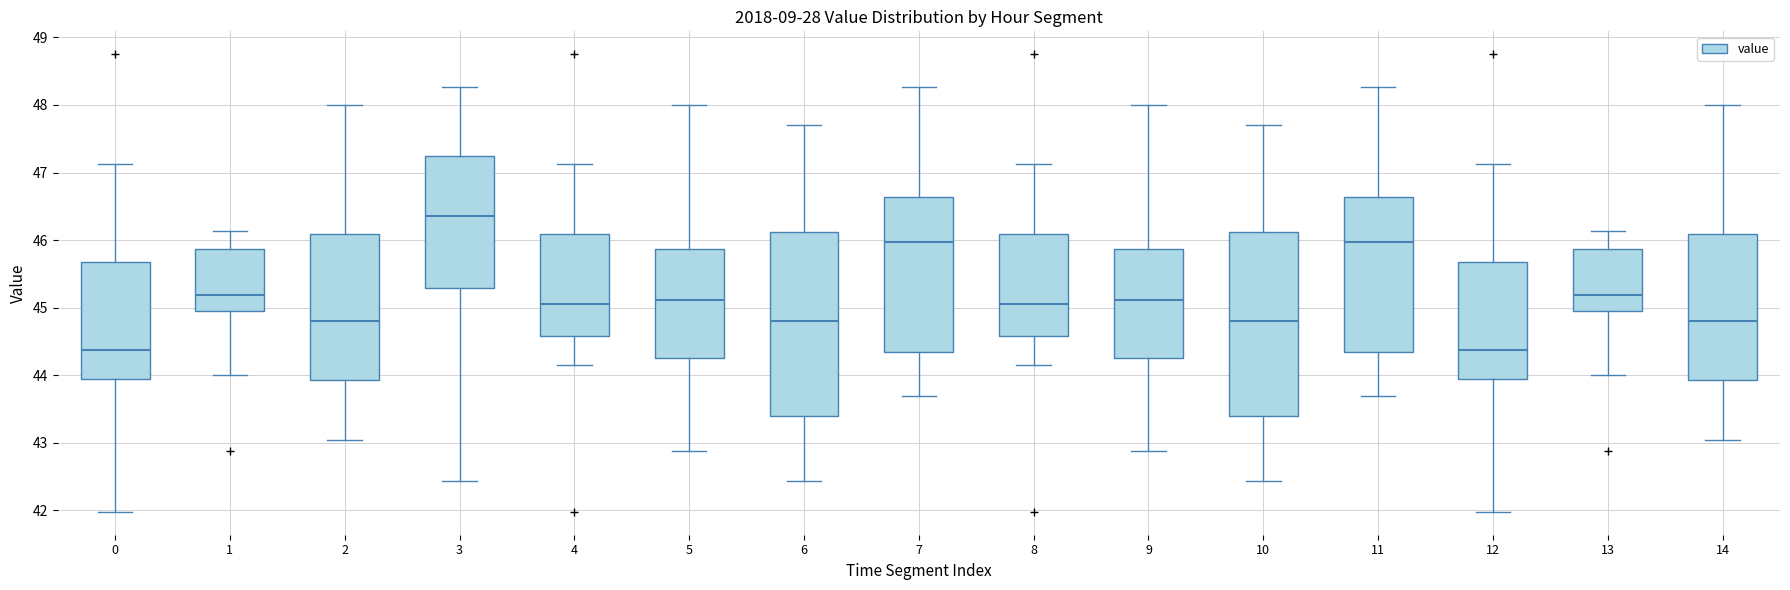

Where does the median line of the box at x = 12 sit on the y-axis? The values are not printed on the chart, so give them approximately, as read against the axis.

44.4